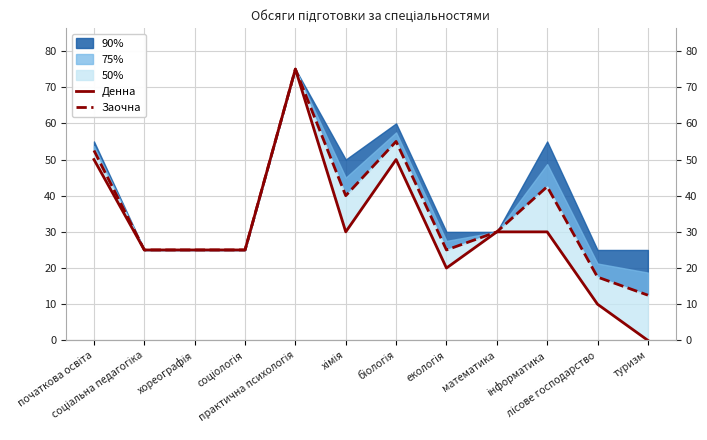

How many lines are shown in the chart?

2